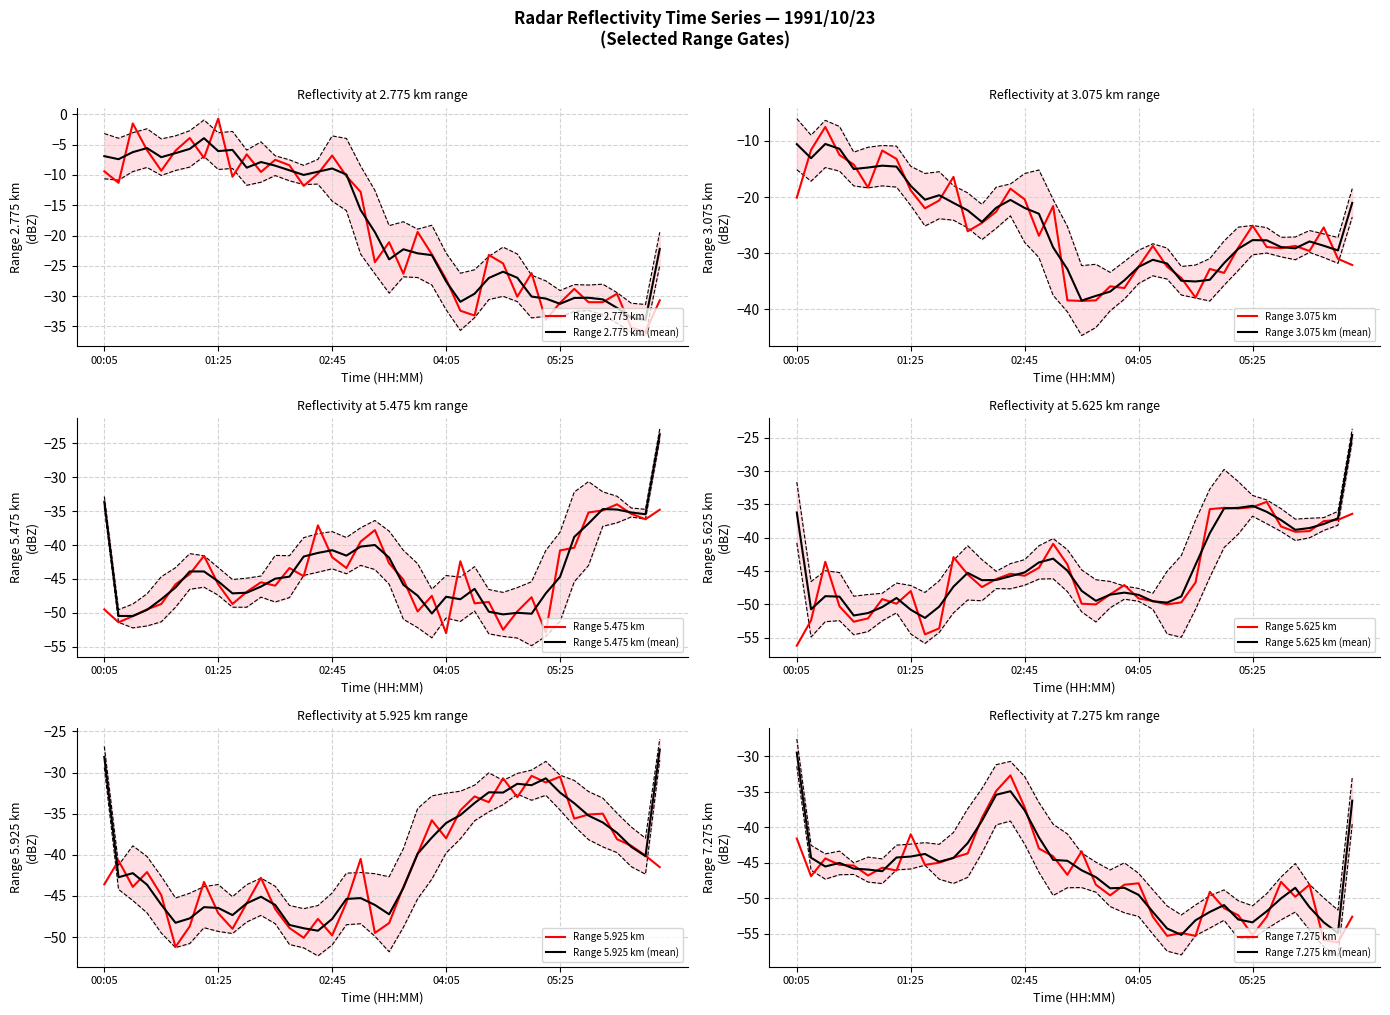

Where does the Range 2.775 km (mean) series first go above -19?

00:05